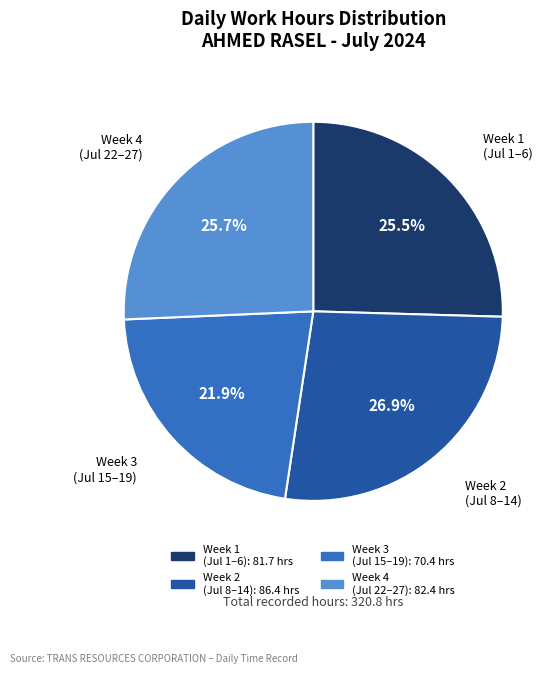

How many slices are in this pie chart?

4